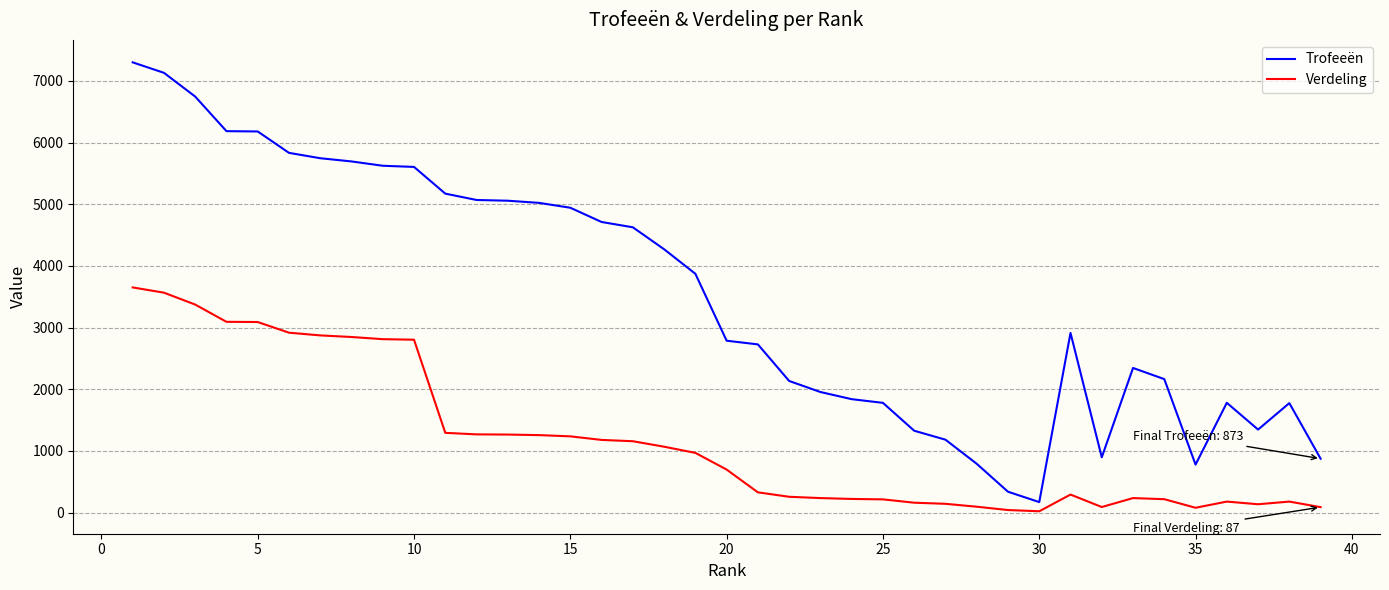

List the series in order of their overall mean, lowest first.

Verdeling, Trofeeën